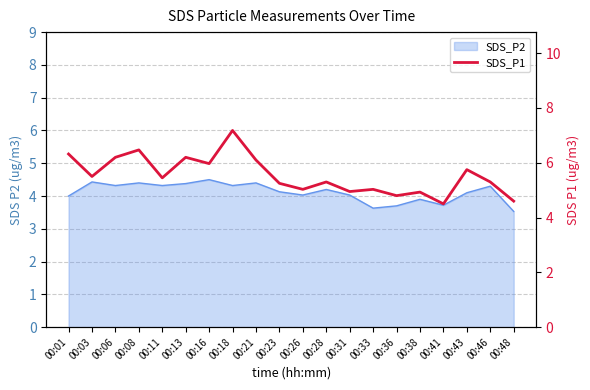

Is it true that the value at 00:43 is 5.8?

True